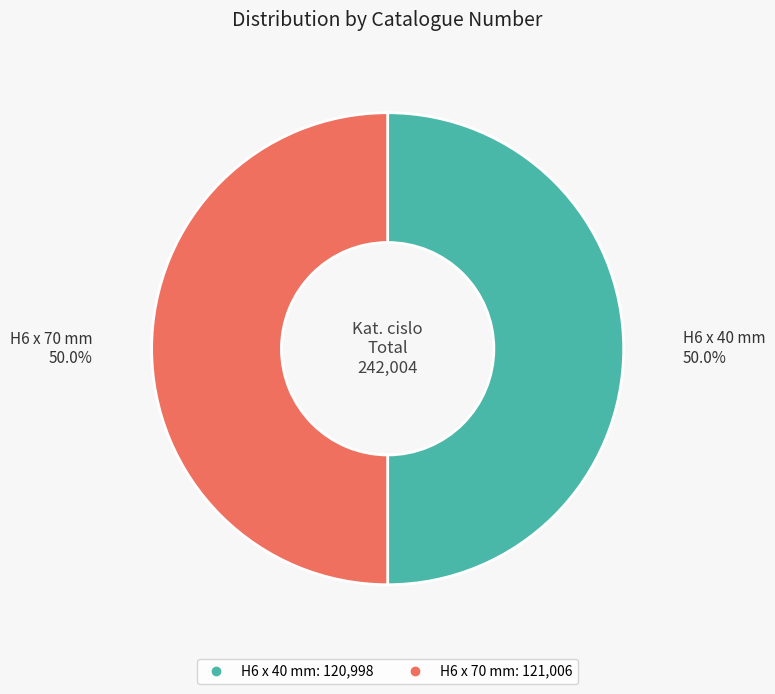

How many segments does this pie chart have?

2